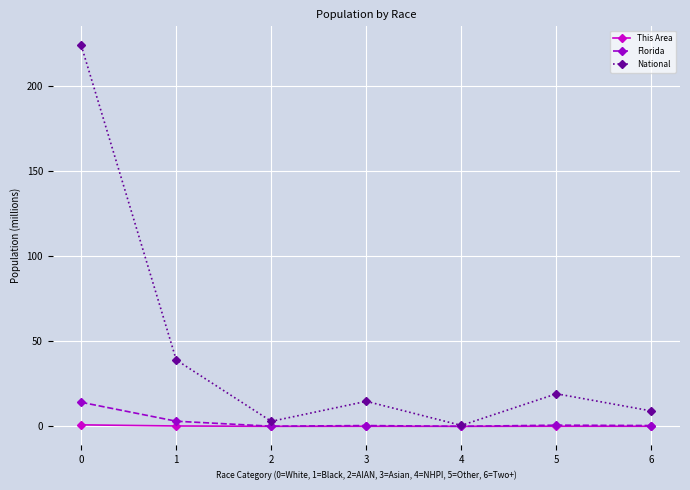

How many categories are shown in the chart?

7